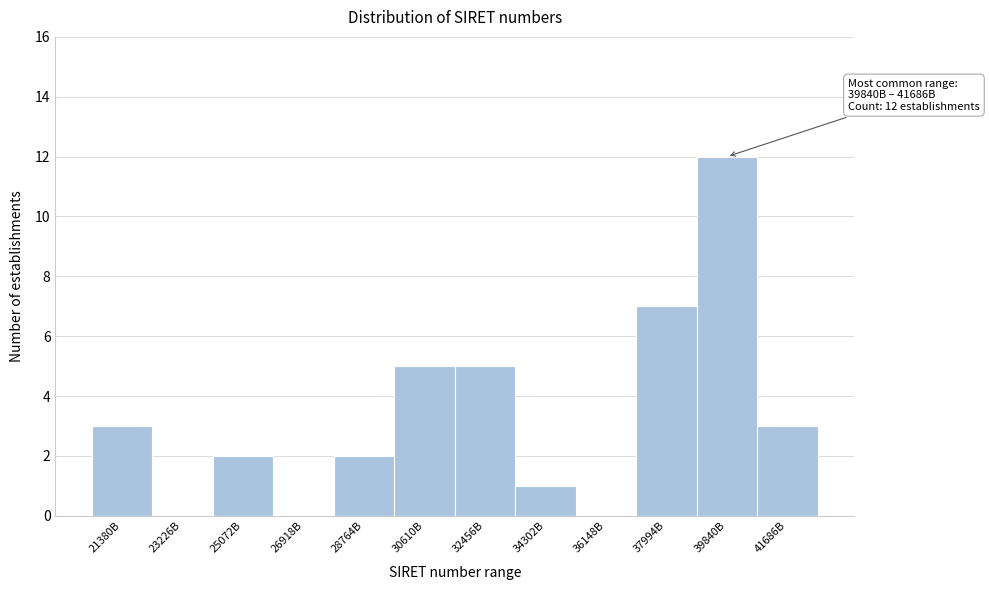

Reading left to right, extract all data points from this chart.

21380B=3	23226B=0	25072B=2	26918B=0	28764B=2	30610B=5	32456B=5	34302B=1	36148B=0	37994B=7	39840B=12	41686B=3